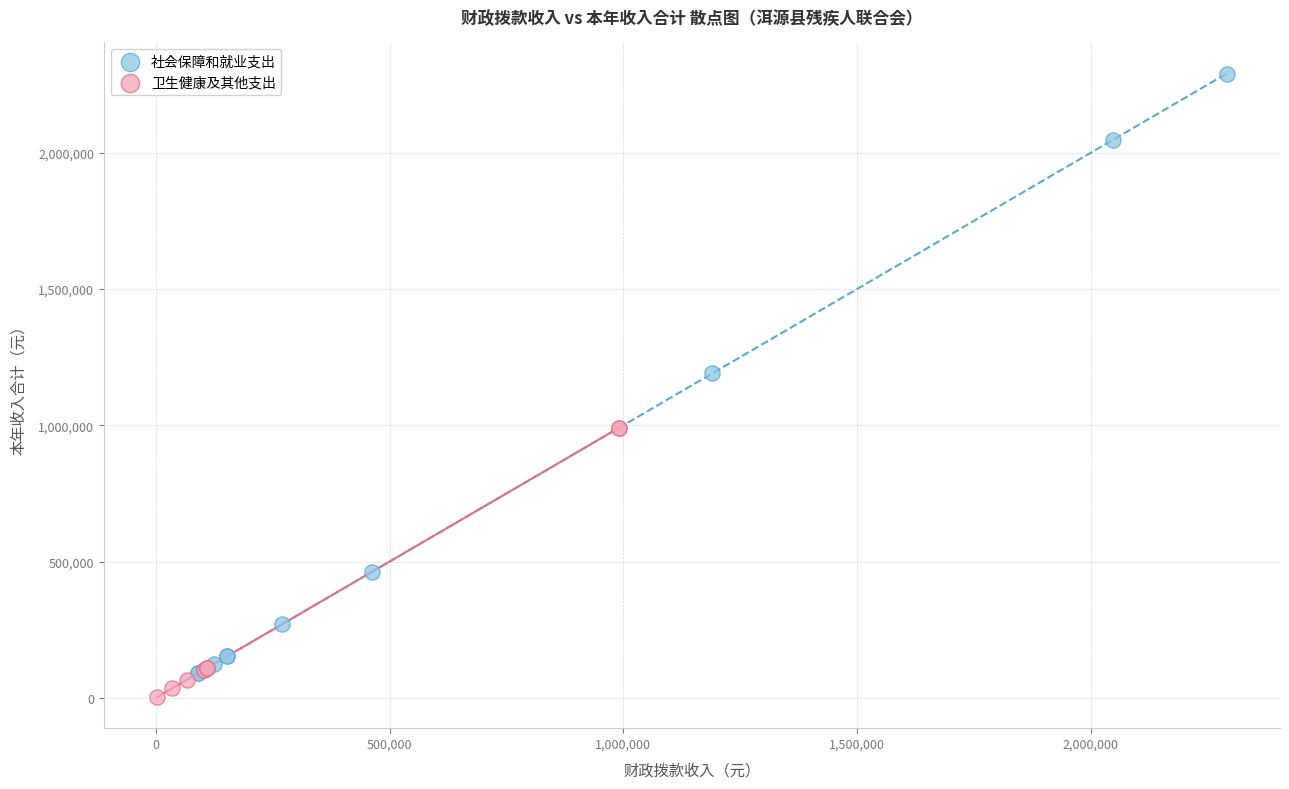

Which series has the widest spread of Y values?

社会保障和就业支出